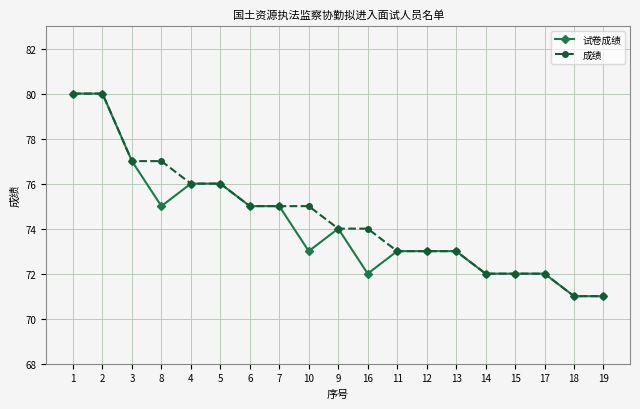

What is the label of the 8th point from the left?

7